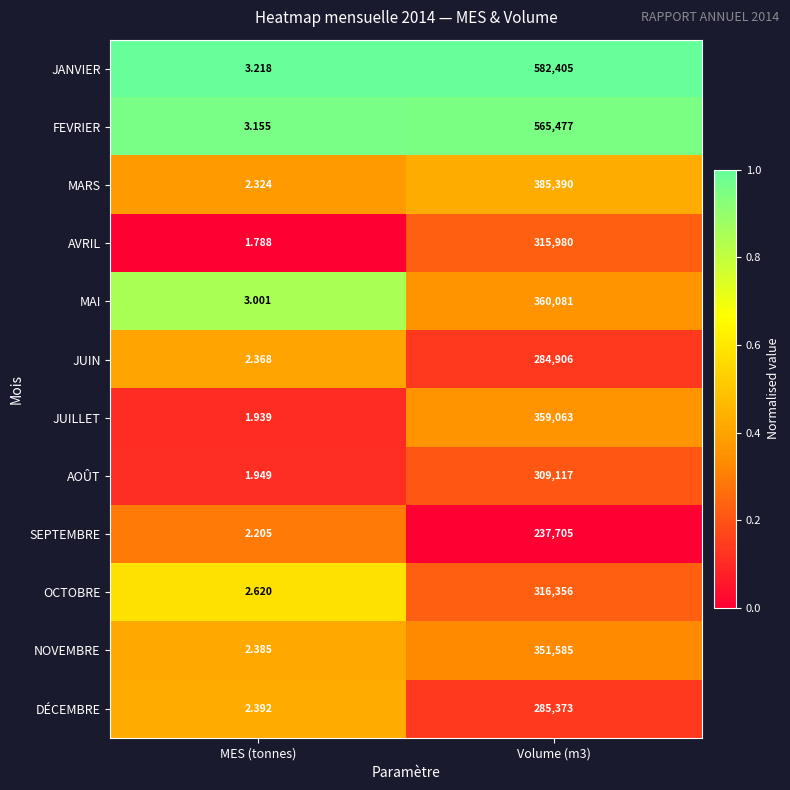

At Volume (m3), list the series in order from largest to smallest.

JANVIER, FEVRIER, MARS, MAI, JUILLET, NOVEMBRE, OCTOBRE, AVRIL, AOÛT, DÉCEMBRE, JUIN, SEPTEMBRE